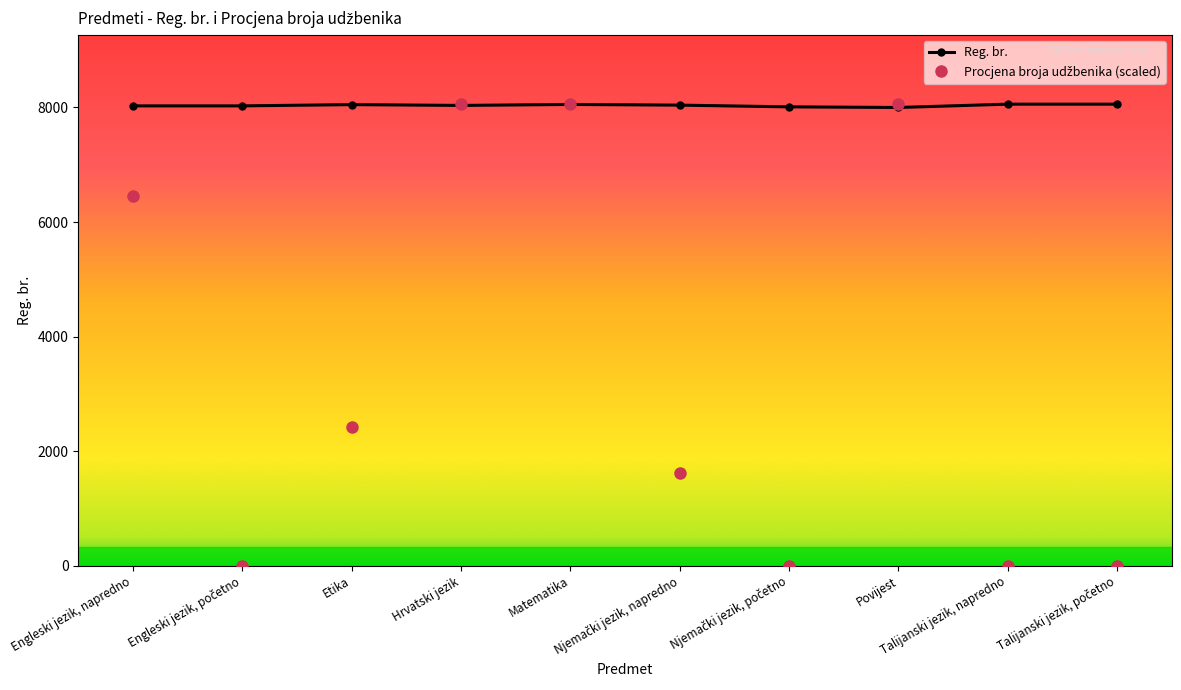

At how many categories does at least one series exceed 3728?

10